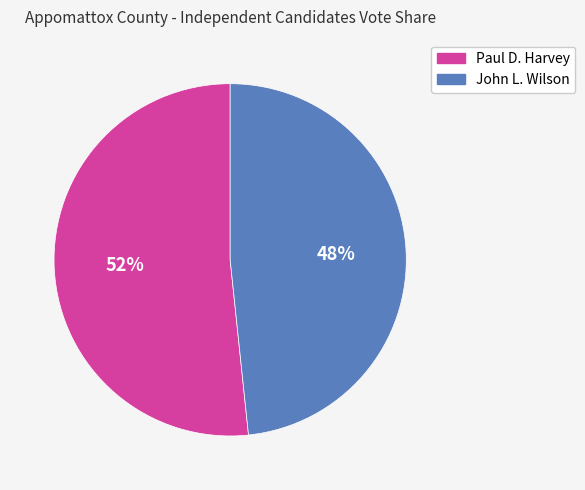

How many segments does this pie chart have?

2